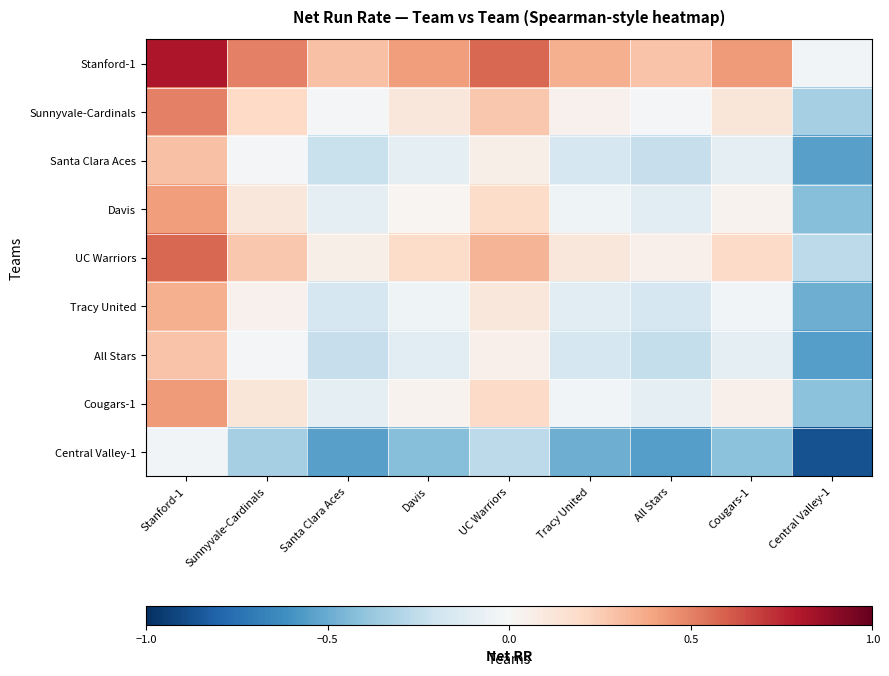

Which has a higher value, Sunnyvale-Cardinals or UC Warriors?

UC Warriors